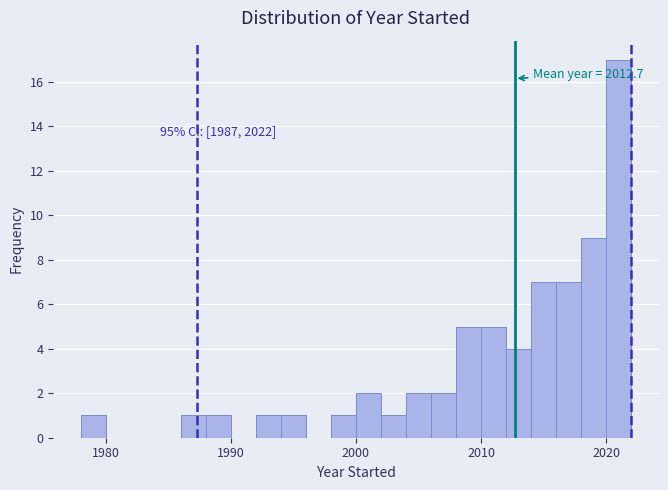

Around what value on the x-axis is the tallest bar? Give the approximate position of its centre, as read against the axis.

2021